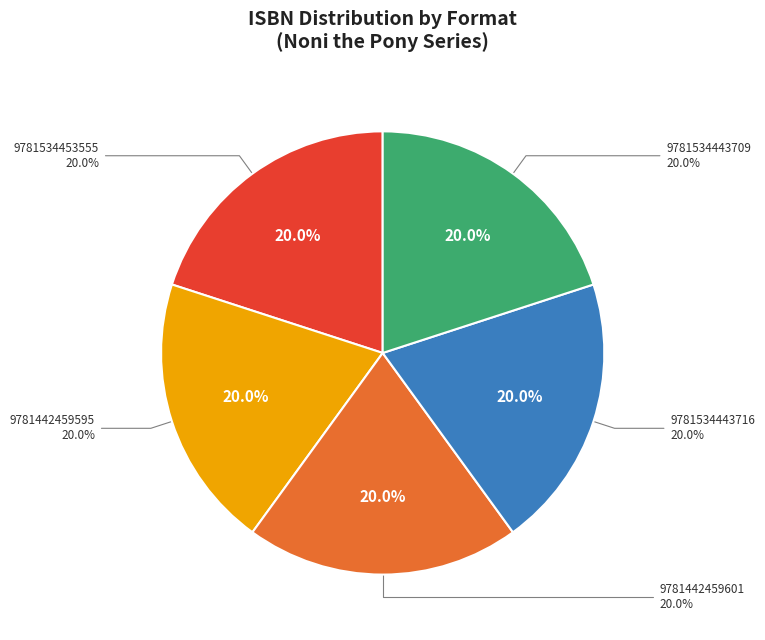

How many segments does this pie chart have?

5